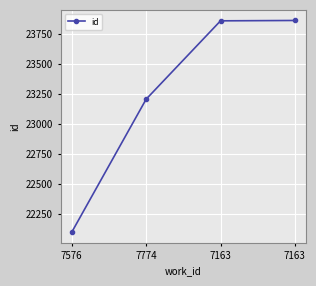

Count the number of categories in the chart.

4